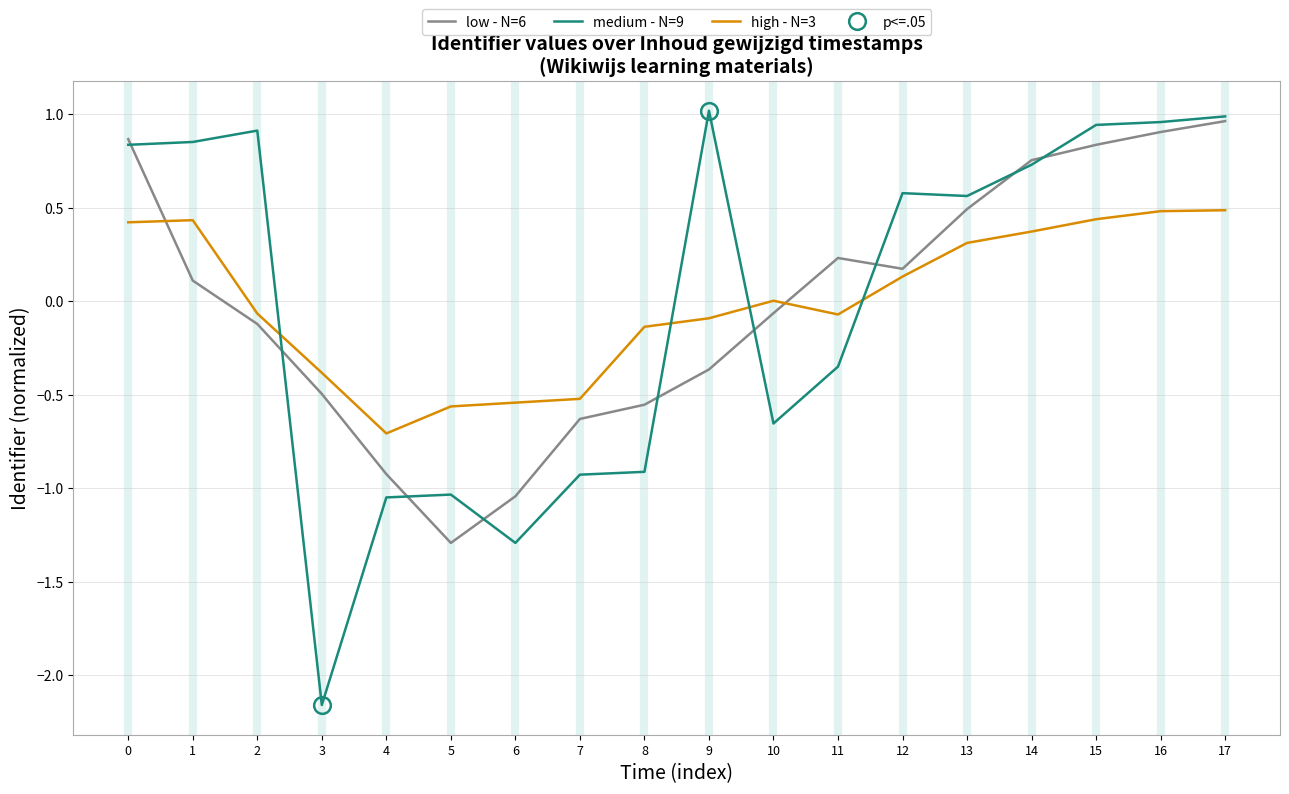

List the labels in order of high - N=3 value, smallest first.

4, 5, 6, 7, 3, 8, 9, 11, 2, 10, 12, 13, 14, 0, 1, 15, 16, 17